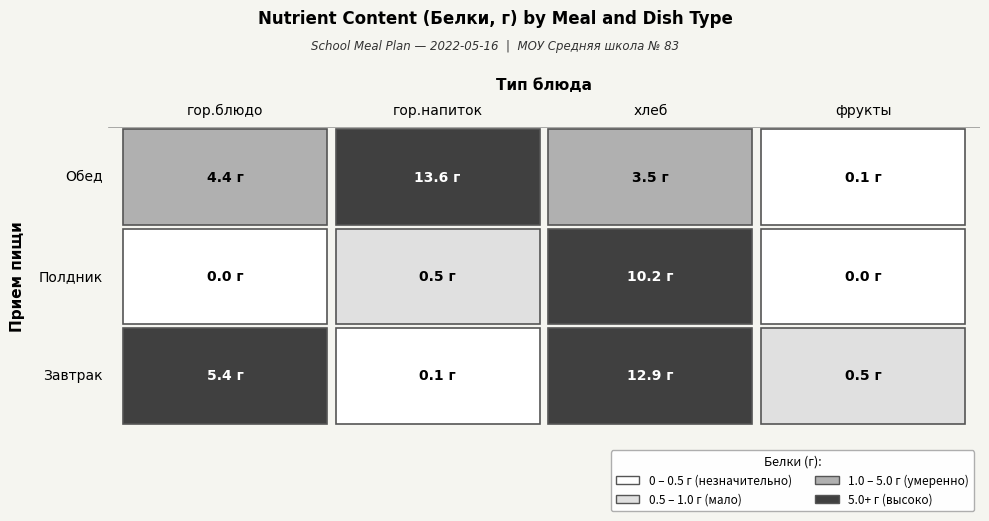

Is it true that Полдник equals 15.1 at хлеб / гарнир?

False